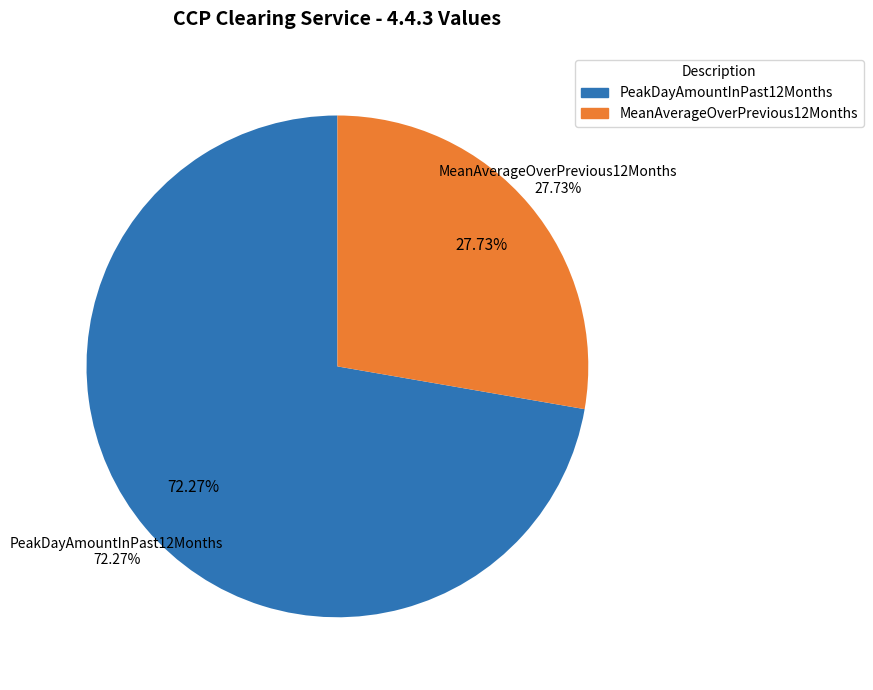

To the nearest percent, what is the average slice percentage?

50%